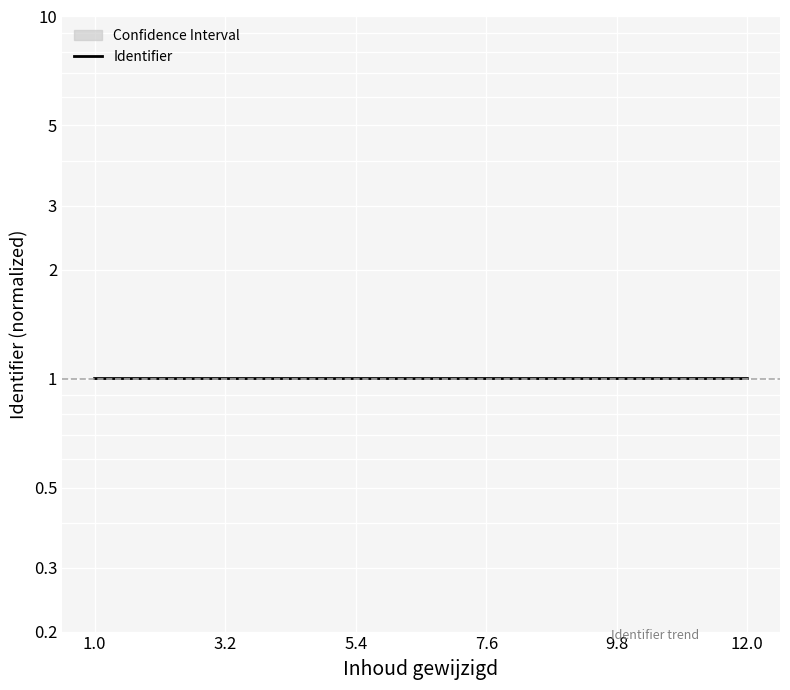

Reading left to right, what are all the values shown in this chart?

1.0	1.0	1.0	1.0	1.0	1.0	1.0	1.0	1.0	1.0	1.0	1.0